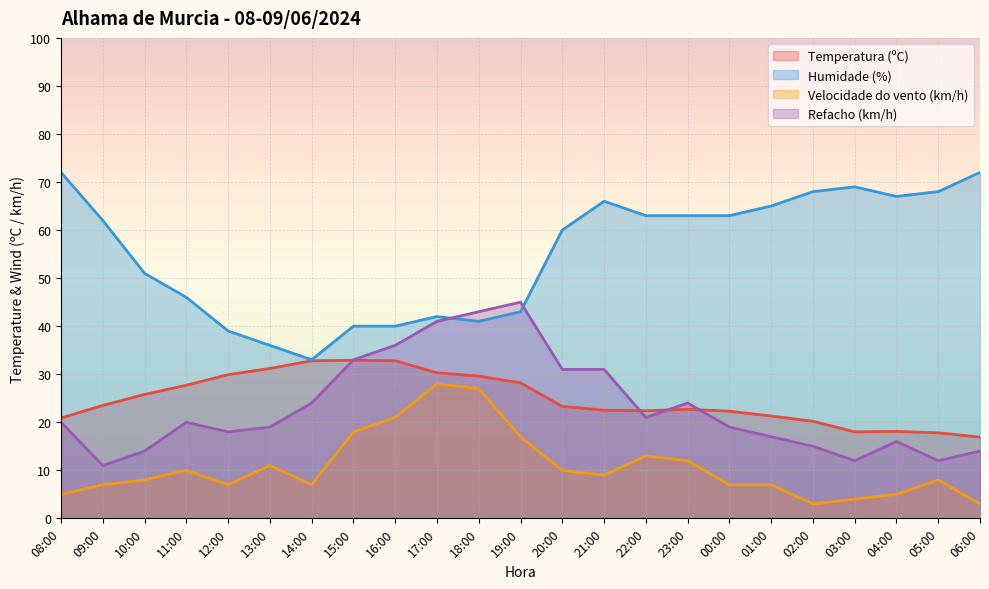

Reading right to left, what are all the values shown in this chart?

Temperatura (ºC): 16.9	17.8	18.1	18.0	20.2	21.3	22.3	22.7	22.4	22.5	23.3	28.2	29.6	30.3	32.8	32.9	32.8	31.2	29.9	27.7	25.8	23.5	20.9
Humidade (%): 72.0	68.0	67.0	69.0	68.0	65.0	63.0	63.0	63.0	66.0	60.0	43.0	41.0	42.0	40.0	40.0	33.0	36.0	39.0	46.0	51.0	62.0	72.0
Velocidade do vento (km/h): 3.0	8.0	5.0	4.0	3.0	7.0	7.0	12.0	13.0	9.0	10.0	17.0	27.0	28.0	21.0	18.0	7.0	11.0	7.0	10.0	8.0	7.0	5.0
Refacho (km/h): 14.0	12.0	16.0	12.0	15.0	17.0	19.0	24.0	21.0	31.0	31.0	45.0	43.0	41.0	36.0	33.0	24.0	19.0	18.0	20.0	14.0	11.0	20.0